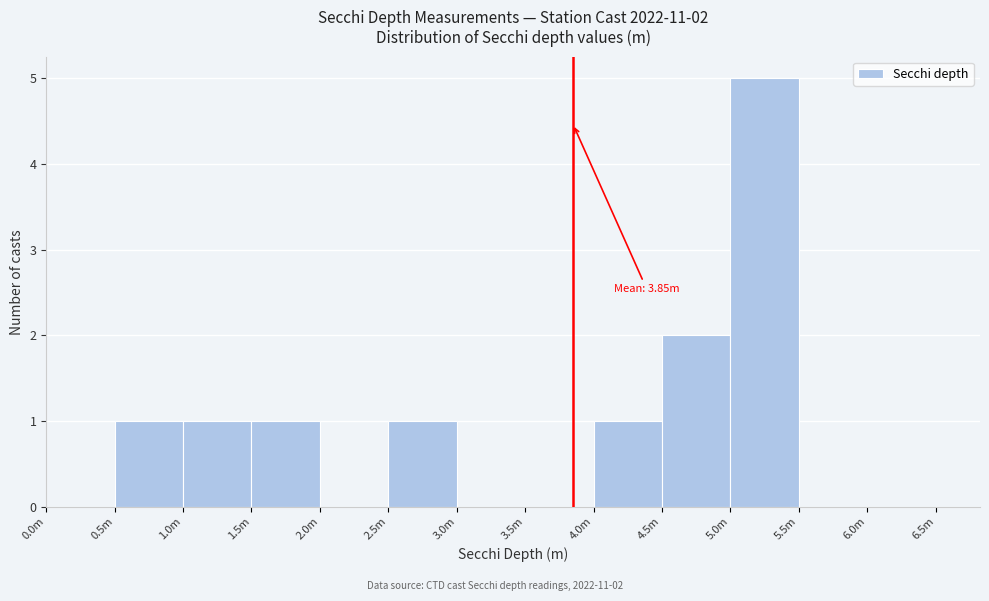

Reading right to left, extract all data points from this chart.

6.0m=0	5.5m=0	5.0m=5	4.5m=2	4.0m=1	3.5m=0	3.0m=0	2.5m=1	2.0m=0	1.5m=1	1.0m=1	0.5m=1	0.0m=0